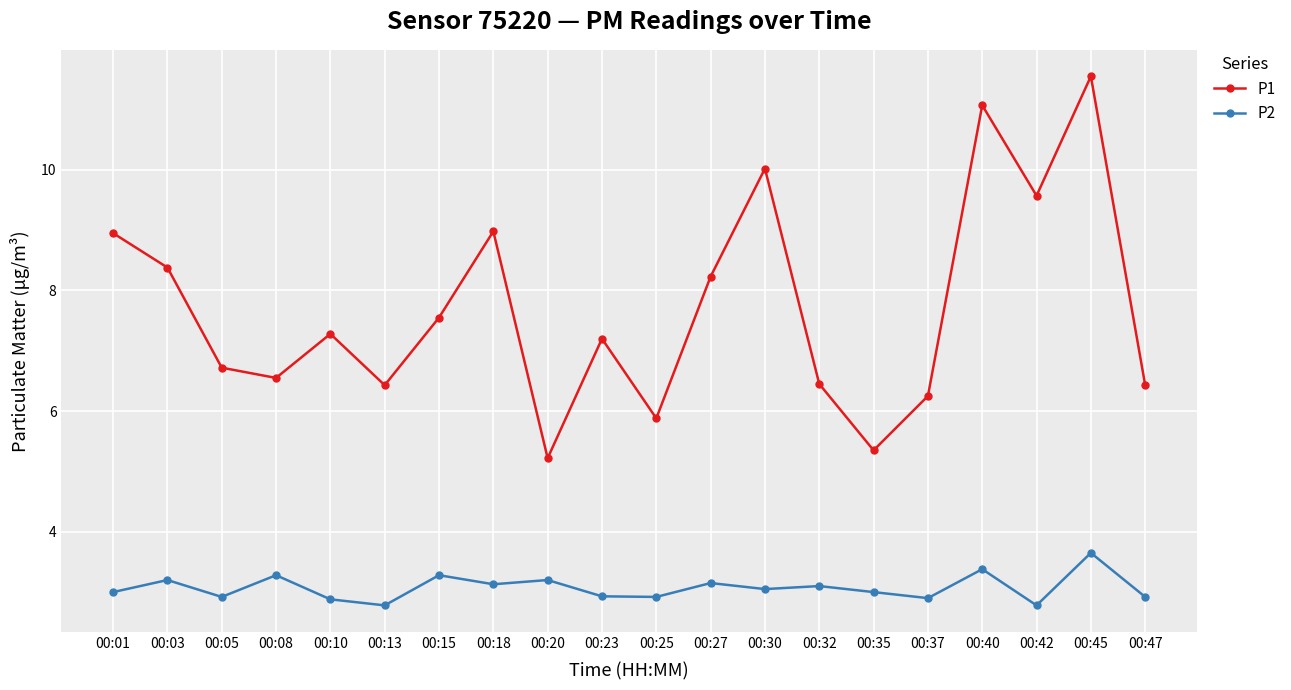

What is the value of the P2 point at the 15th from the left?

3.0